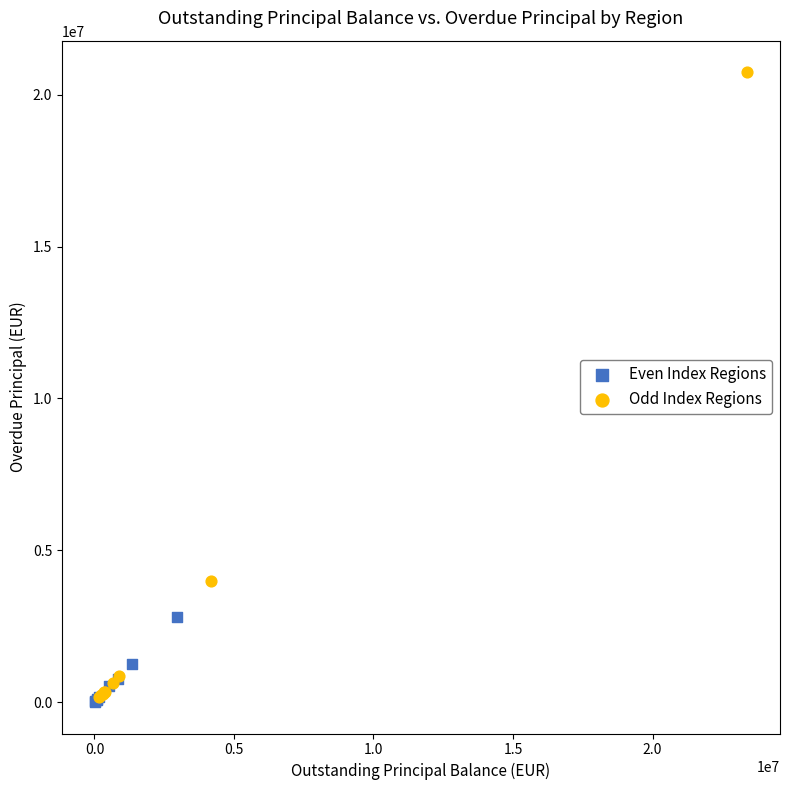

Which series has the widest spread of Y values?

Odd Index Regions